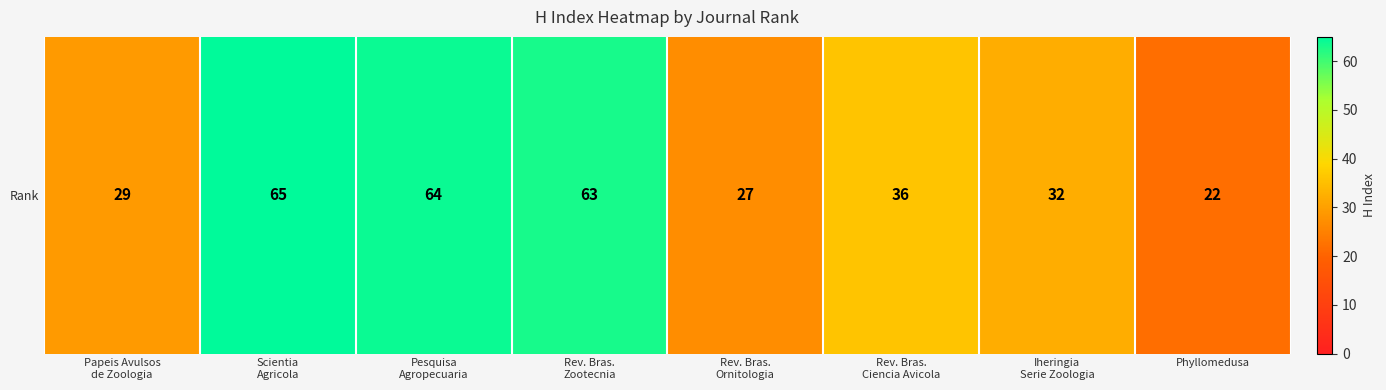

What is the difference between the second highest and second lowest values?

37